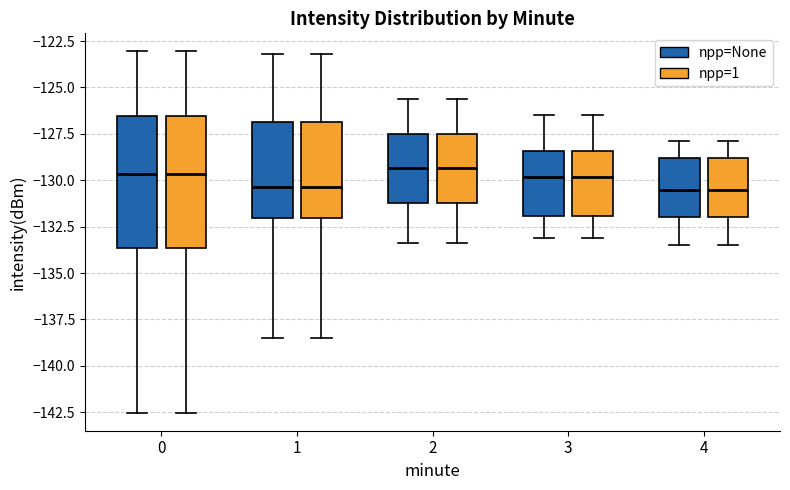

Reading left to right, read every box against the y-axis: the position of its median line, the range the box covers, and the ends of its whiskers. The values are not printed on the chart, so give them approximately, as read against the axis.

0 (npp=None): median -129.5, box -133.5 to -126.5, whiskers -142.5 to -123.0
0 (npp=1): median -129.5, box -133.5 to -126.5, whiskers -142.5 to -123.0
1 (npp=None): median -130.5, box -132.0 to -127.0, whiskers -138.5 to -123.0
1 (npp=1): median -130.5, box -132.0 to -127.0, whiskers -138.5 to -123.0
2 (npp=None): median -129.5, box -131.0 to -127.5, whiskers -133.5 to -125.5
2 (npp=1): median -129.5, box -131.0 to -127.5, whiskers -133.5 to -125.5
3 (npp=None): median -130.0, box -132.0 to -128.5, whiskers -133.0 to -126.5
3 (npp=1): median -130.0, box -132.0 to -128.5, whiskers -133.0 to -126.5
4 (npp=None): median -130.5, box -132.0 to -129.0, whiskers -133.5 to -128.0
4 (npp=1): median -130.5, box -132.0 to -129.0, whiskers -133.5 to -128.0